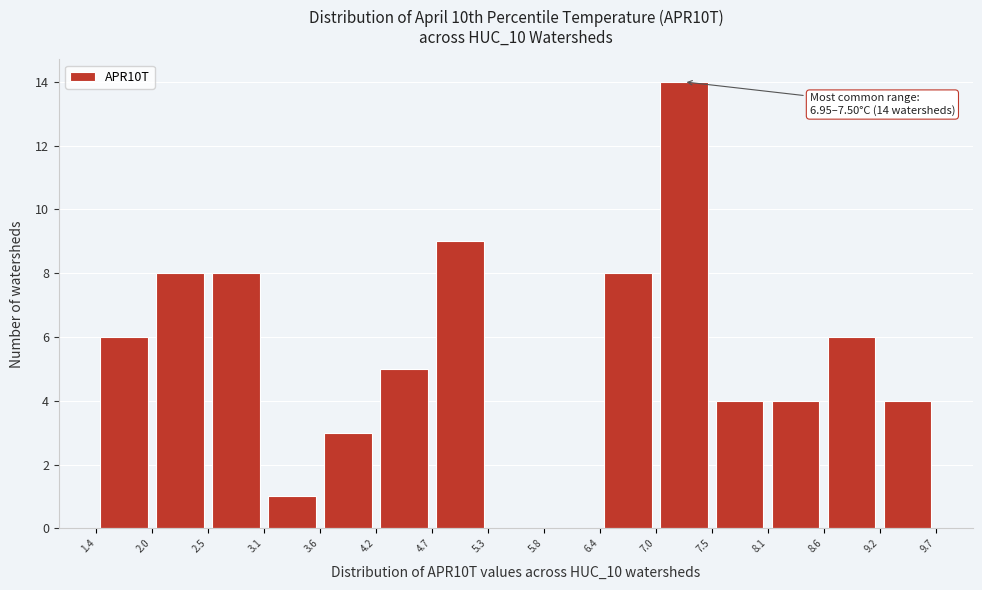

Which range on the x-axis has the tallest bar?

7.0 to 7.5